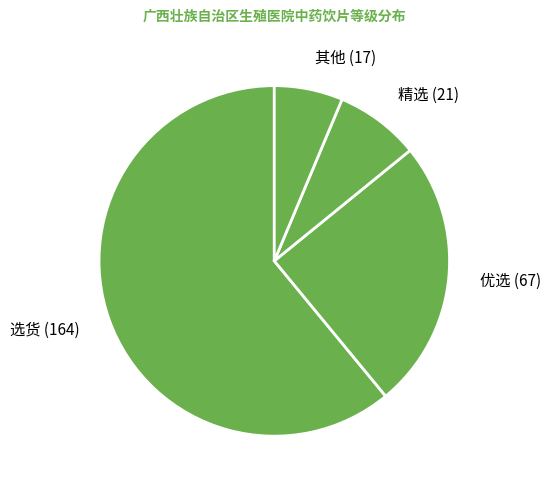

Is there a majority slice in this chart?

Yes